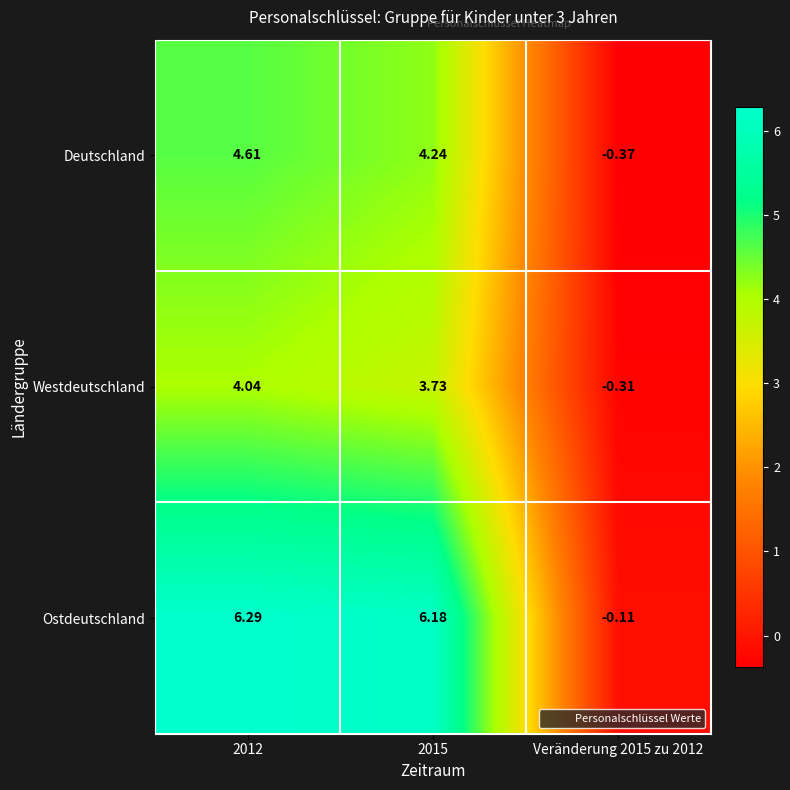

At 2015, list the series in order from smallest to largest.

Westdeutschland, Deutschland, Ostdeutschland